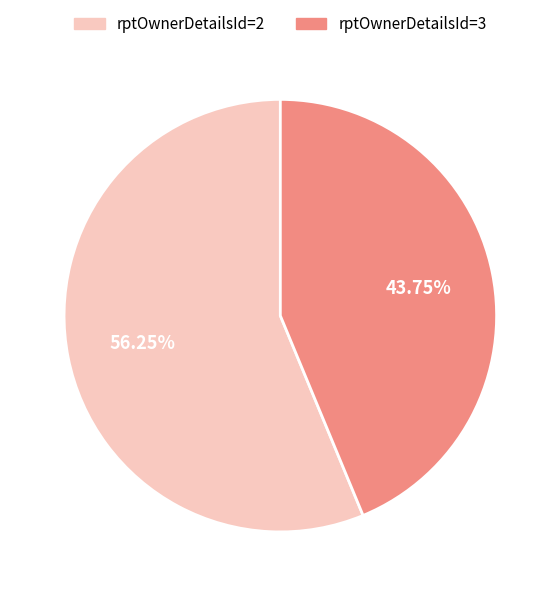

To the nearest percent, what portion does rptOwnerDetailsId=2 represent?

56%